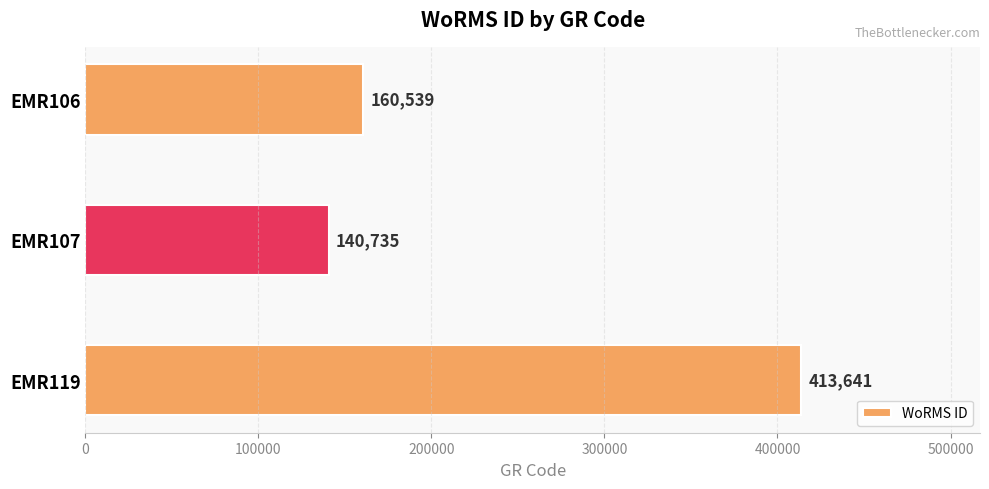

List the labels in order of value, largest first.

EMR119, EMR106, EMR107